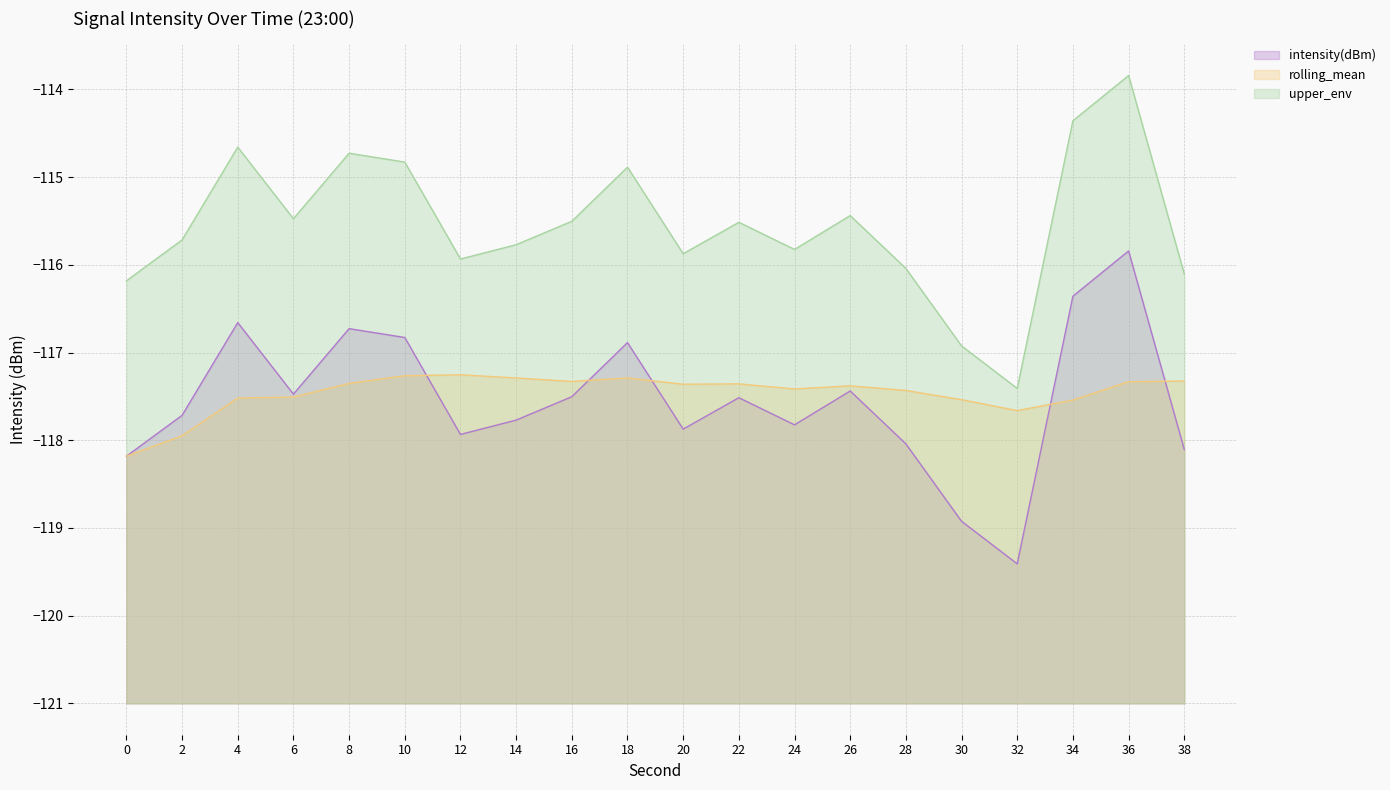

At how many categories does at least one series exceed -116?

15